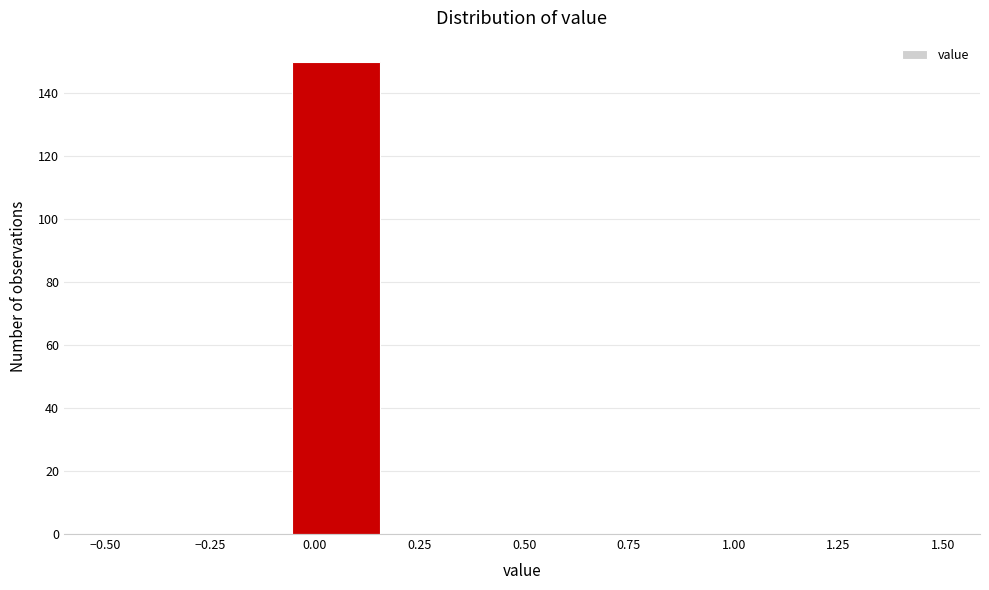

Reading left to right, list every bar in this chart as the range it spans on the x-axis followed by its height. Neither the bar edges nor the heights are printed on the chart, so give them approximately, as read against the axes.

-0.50 to -0.30: 0
-0.30 to -0.05: 0
-0.05 to 0.15: 150
0.15 to 0.40: 0
0.40 to 0.60: 0
0.60 to 0.85: 0
0.85 to 1.05: 0
1.05 to 1.30: 0
1.30 to 1.50: 0